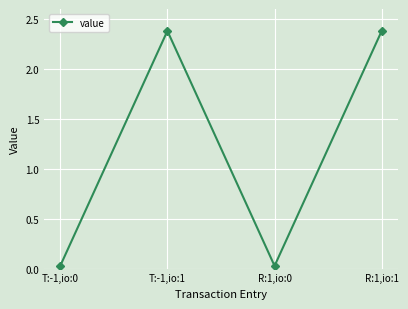

What is the maximum value shown in the chart?

2.4